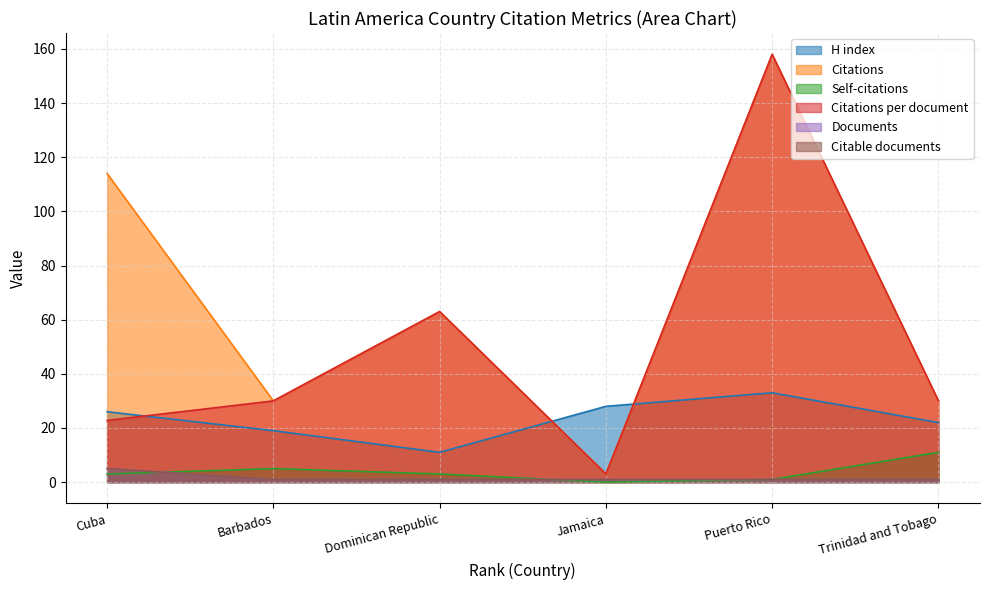

Which series changed the most between Barbados and Jamaica?

Citations